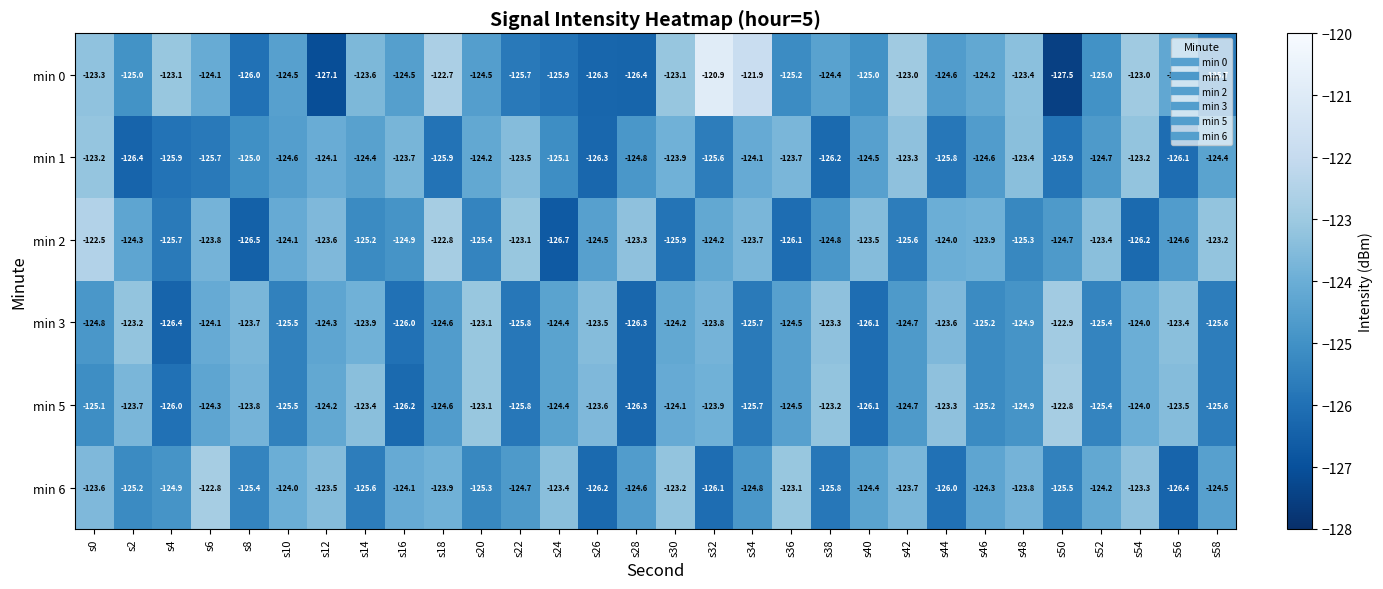

At how many categories does at least one series exceed -121?

1